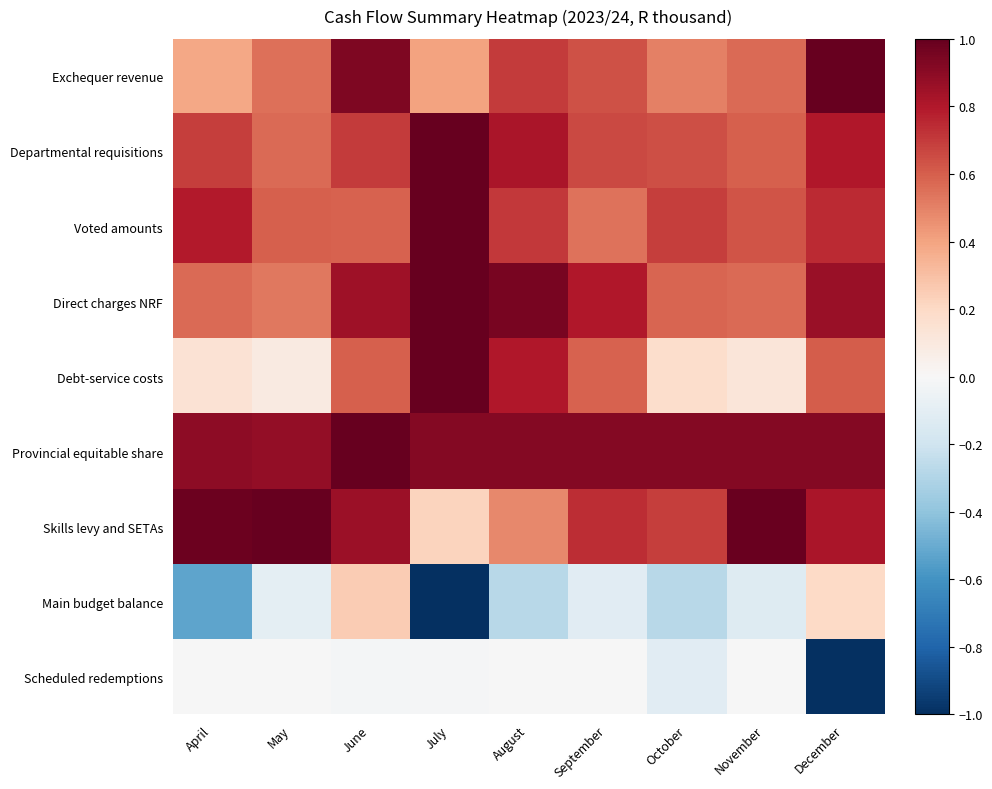

At which category is the sum across all series the highest?

June